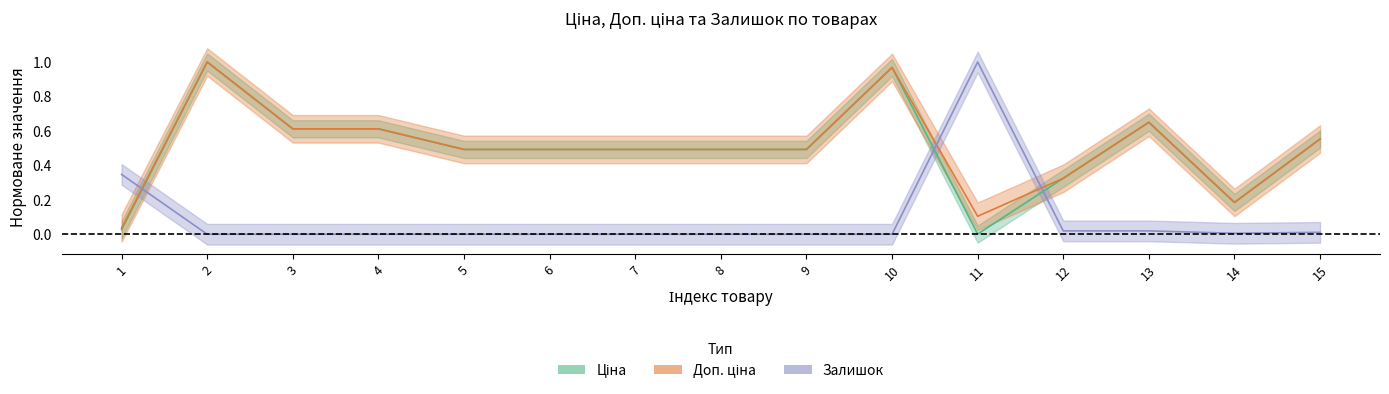

What is the total value across all series at 5?

1.0